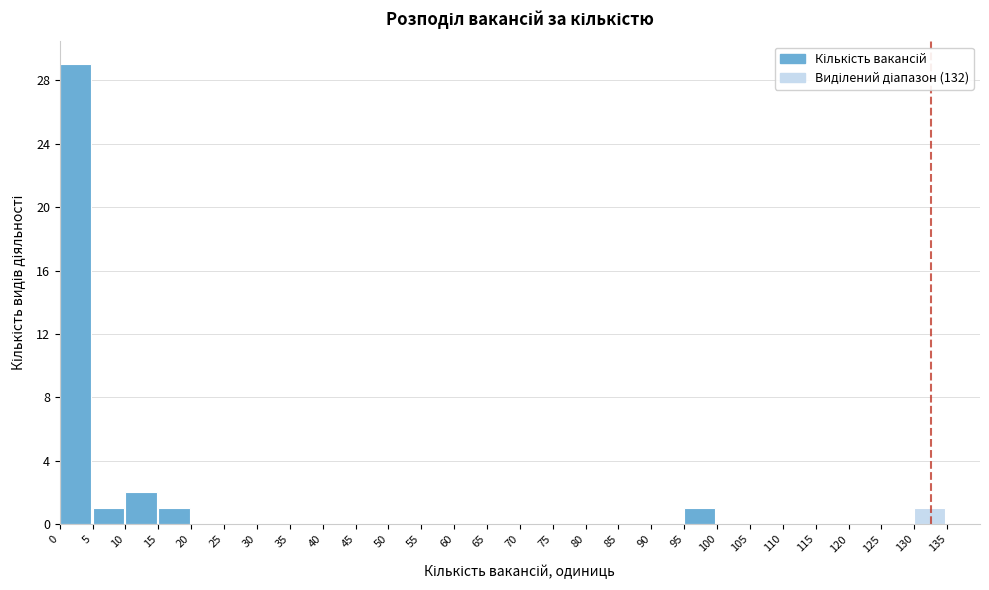

Over which range of the x-axis is the bar tallest?

0 to 5